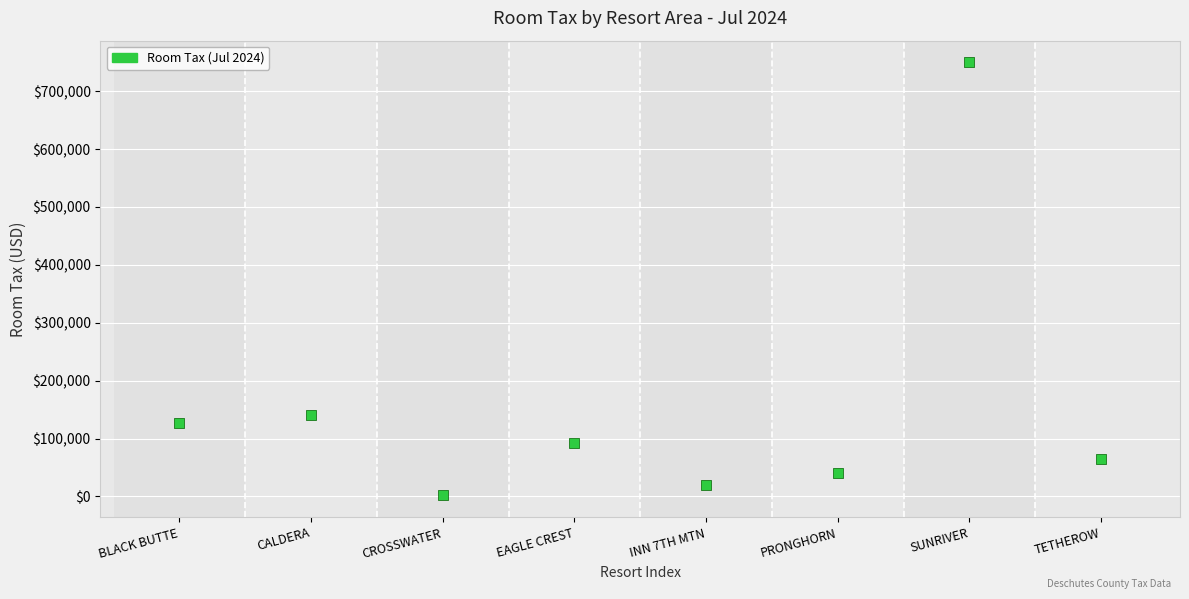

What is the average Y value?

154600.1